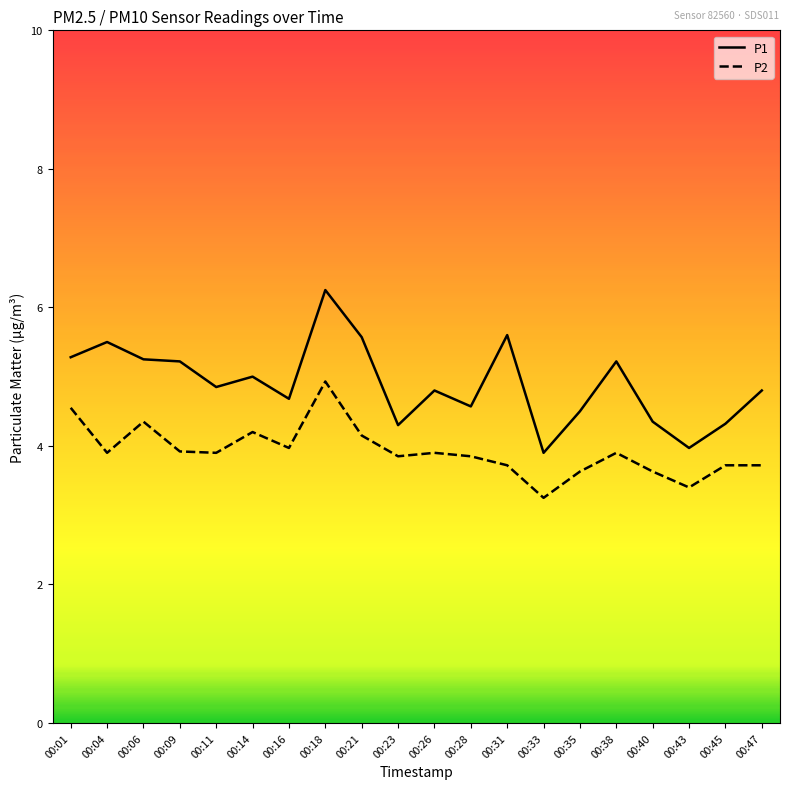

What is the difference between the P1 values at 00:35 and 00:38?

0.7